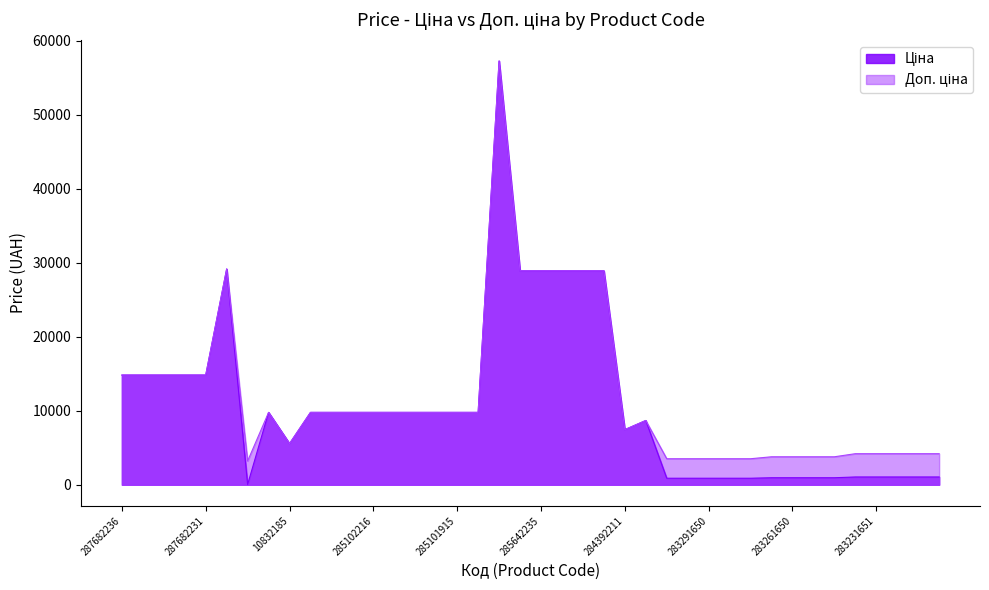

Is it true that Ціна equals 14817.6 at 287682235?

True